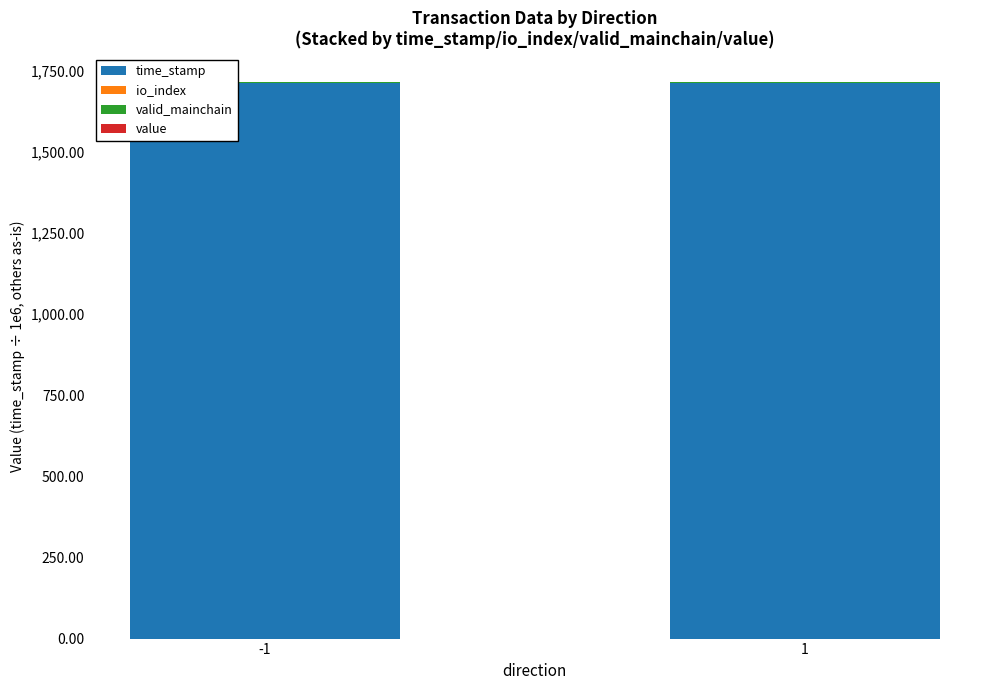

How many series are shown in this chart?

3